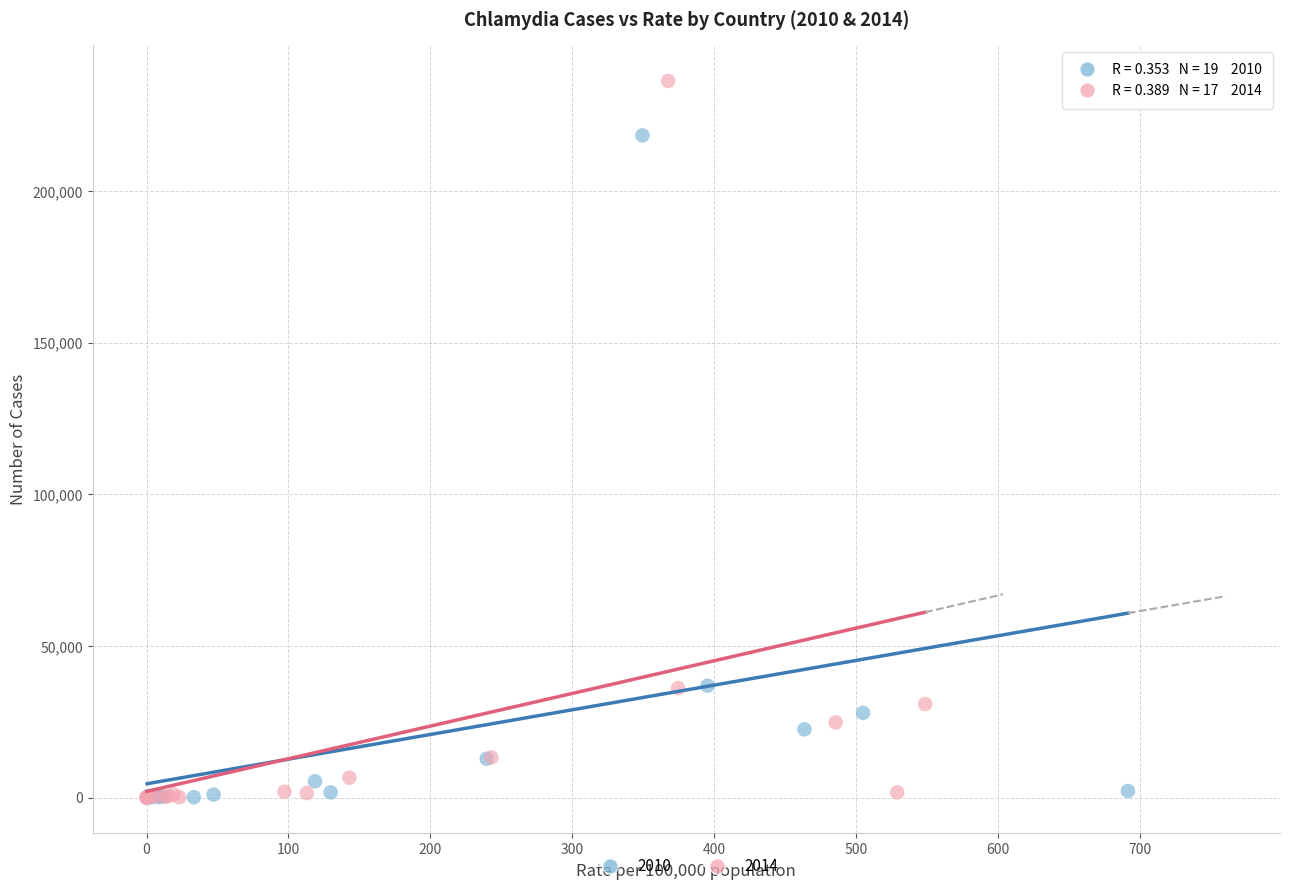

Which series contains the highest Y value?

2014